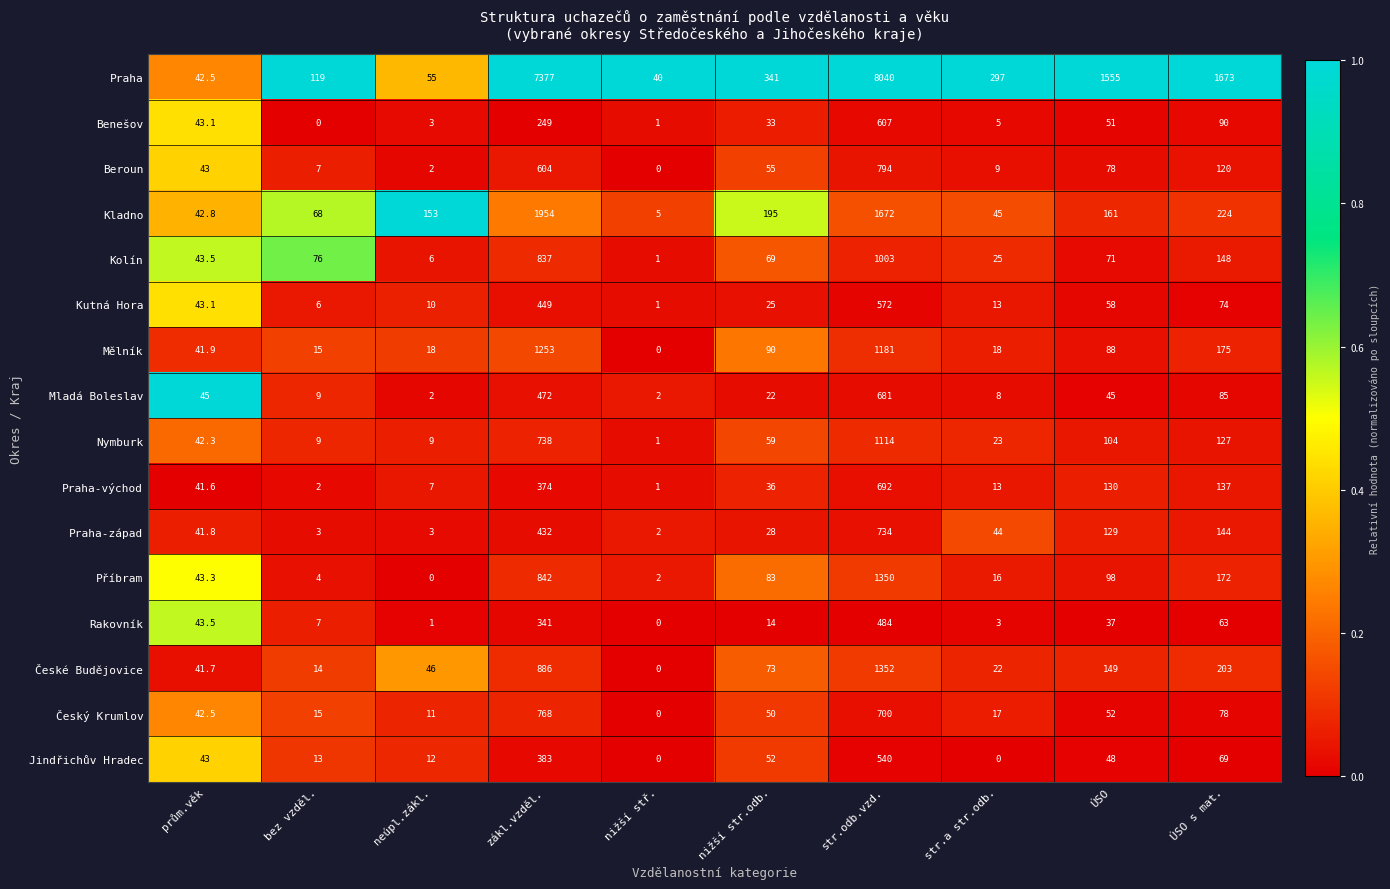

The value of Benešov at zákl.vzděl. is 99.5. True or false?

False